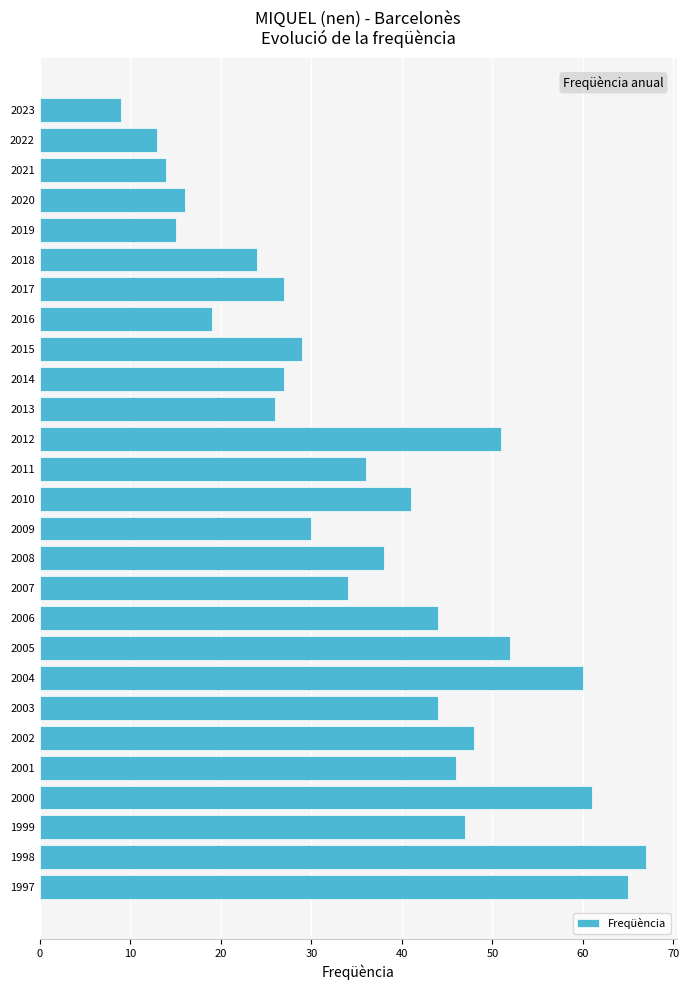

What is the change in value from 2022 to 2018?

+11